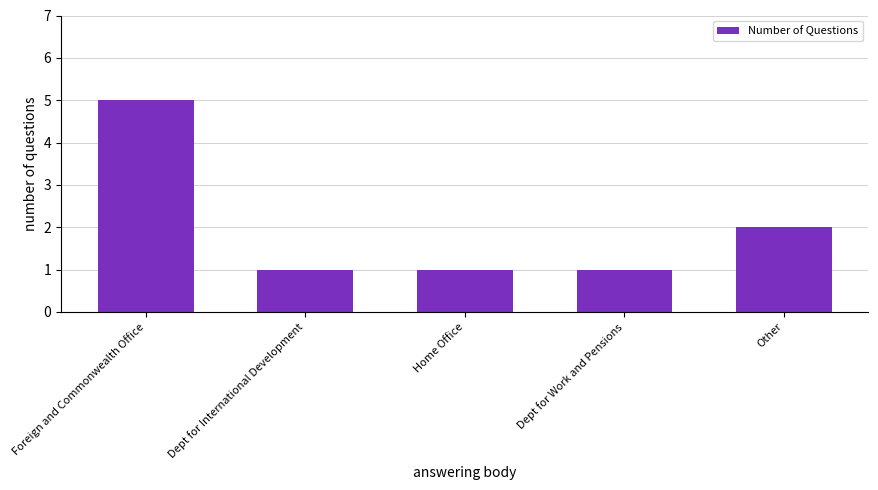

What is the value of the 4th bar from the left?

1